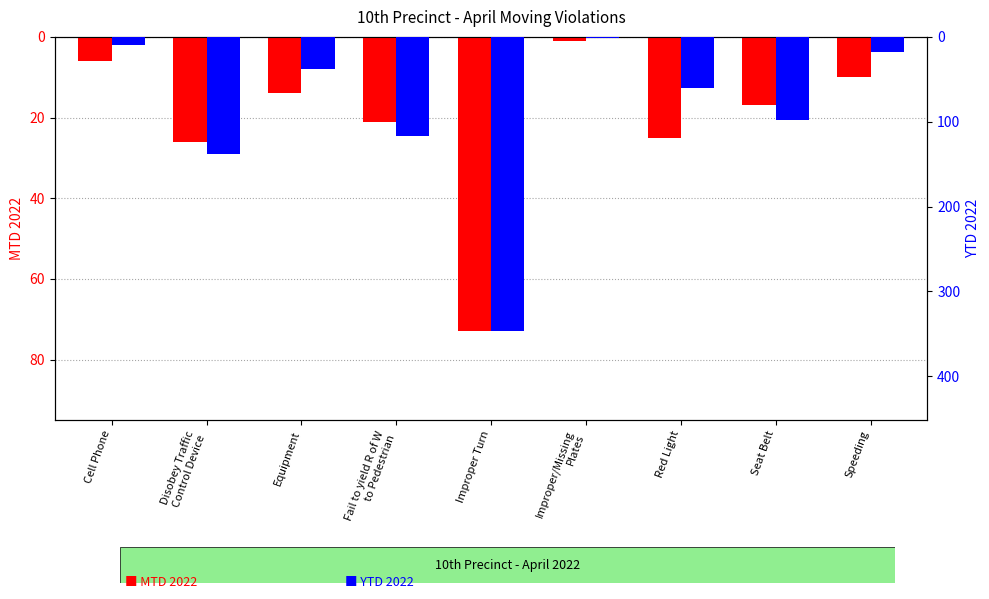

Where does the MTD 2022 series first go above -17?

Cell Phone